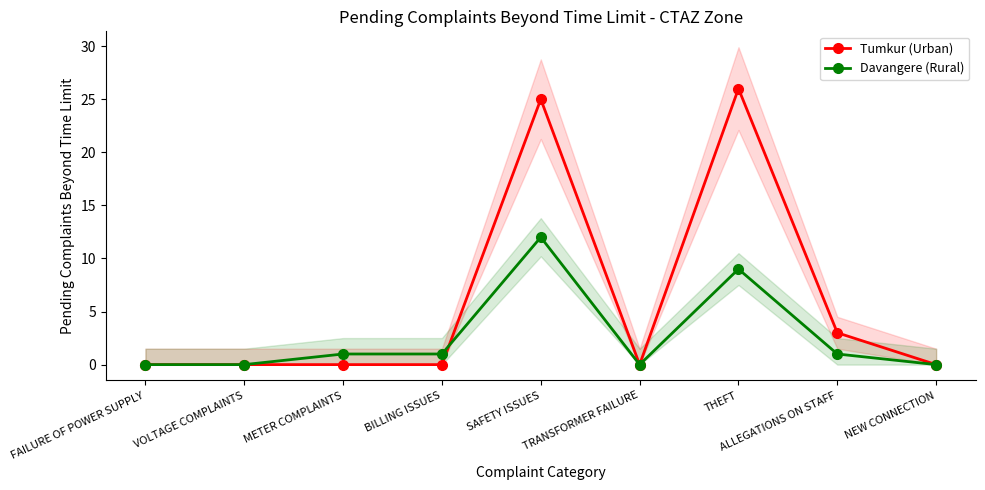

Rank the series by their average value, from lowest to highest.

Davangere (Rural), Tumkur (Urban)